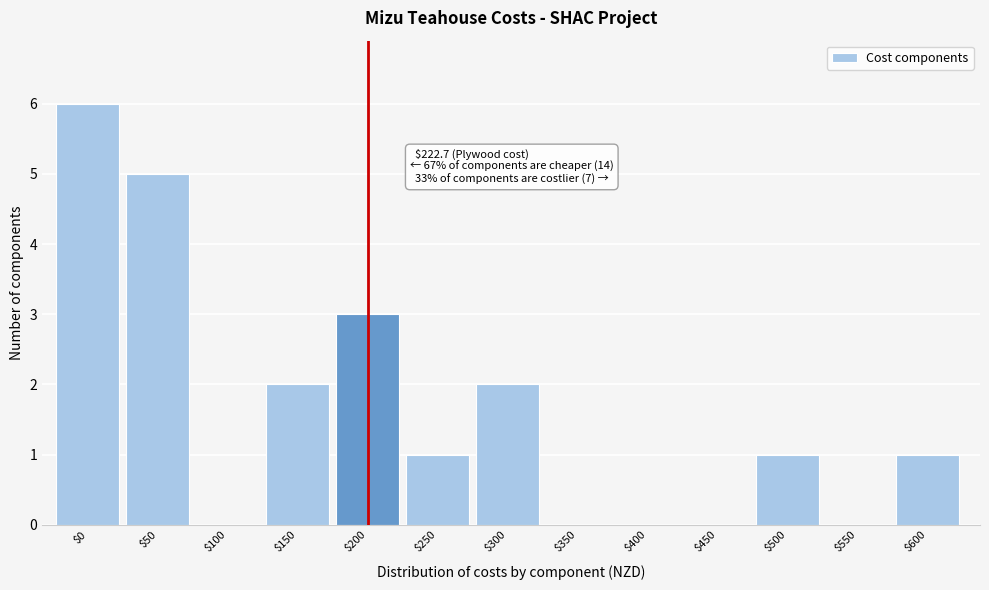

Which category has the highest value across all series?

$0